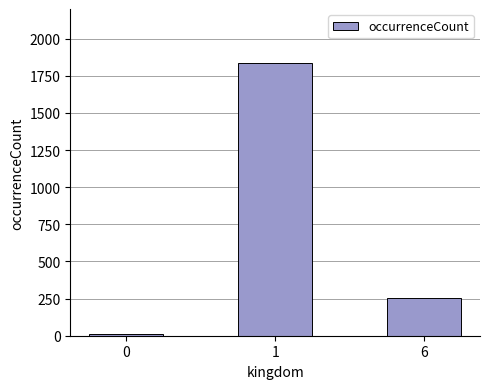

Which has a higher value, 6 or 0?

6